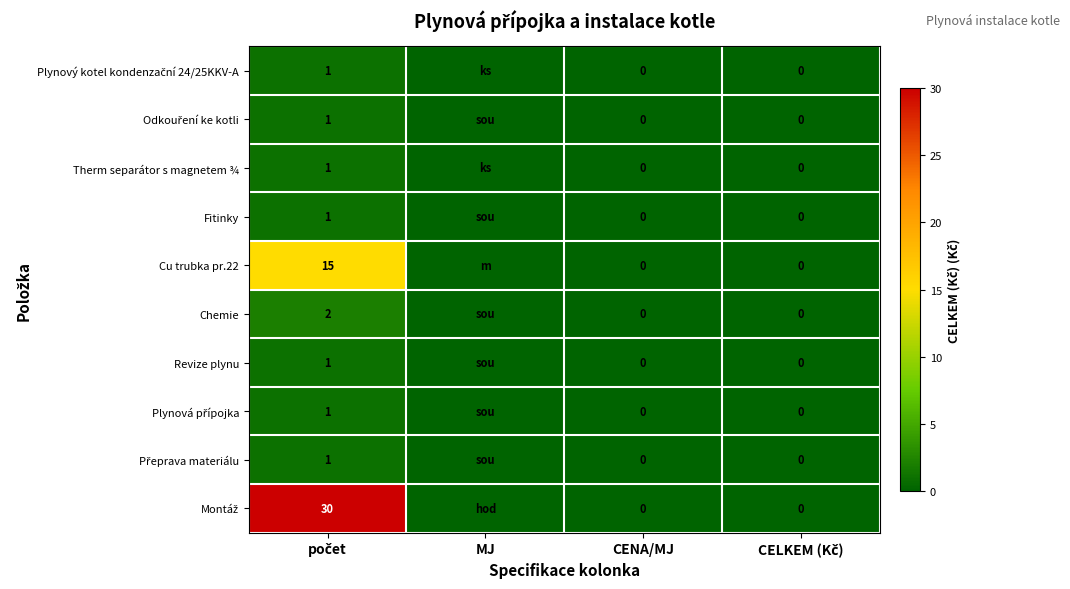

Is the value of Přeprava materiálu at počet greater than the value of Chemie at počet?

No